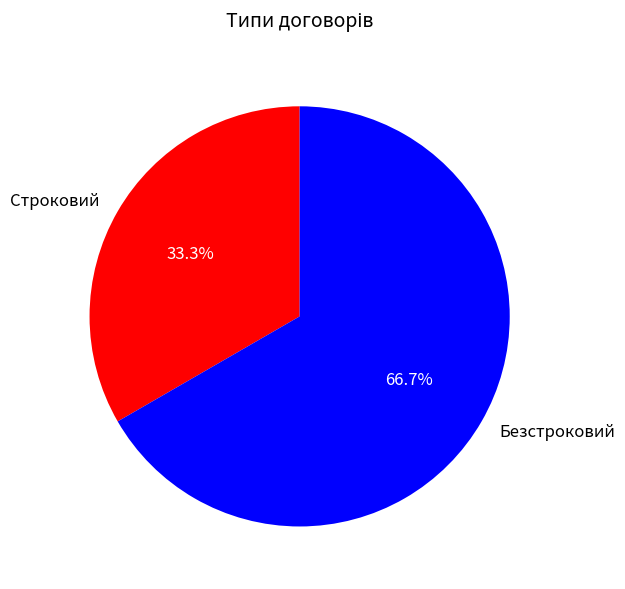

Which slice is the smallest?

Строковий